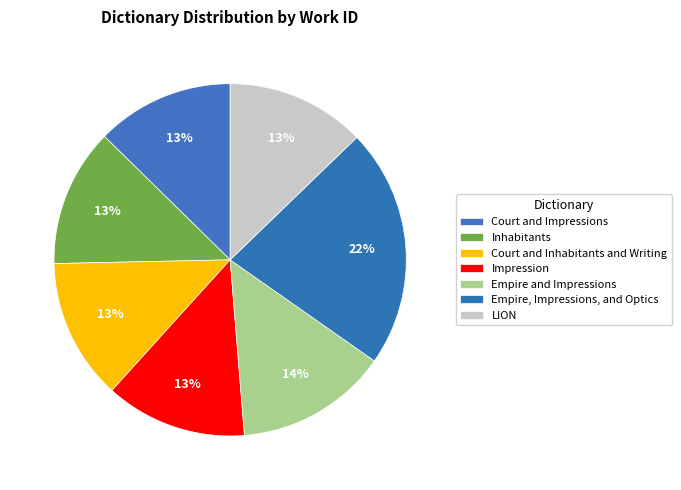

How many slices are in this pie chart?

7